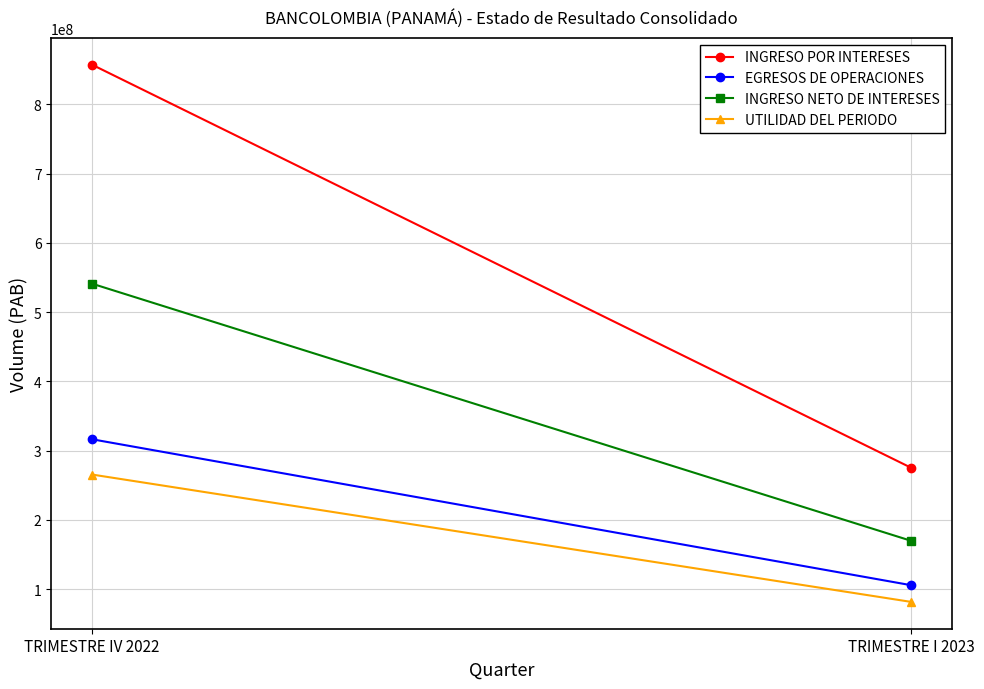

List the labels in order of INGRESO POR INTERESES value, largest first.

TRIMESTRE IV 2022, TRIMESTRE I 2023